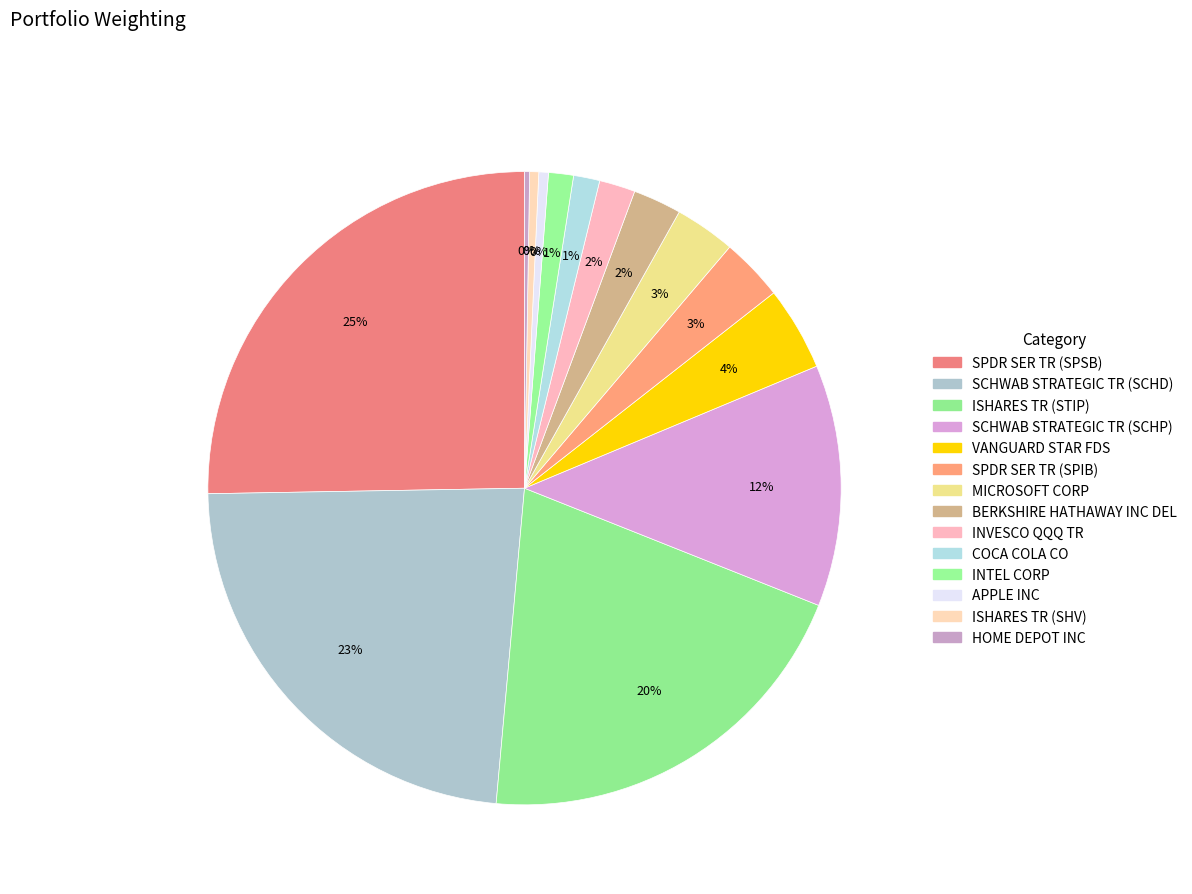

True or false: SCHWAB STRATEGIC TR (SCHD) accounts for 10% of the total.

False